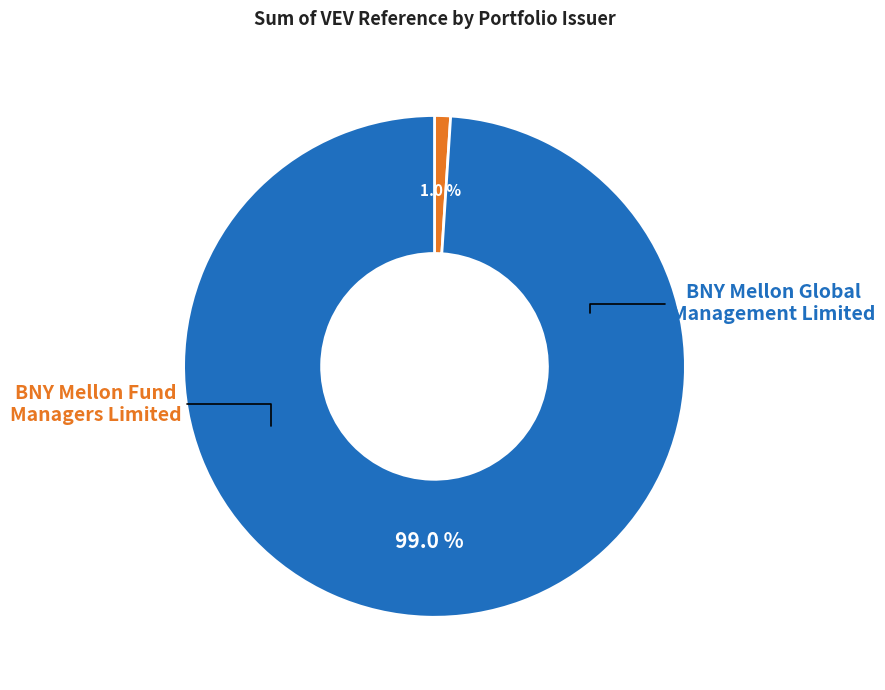

Is there a majority slice in this chart?

Yes